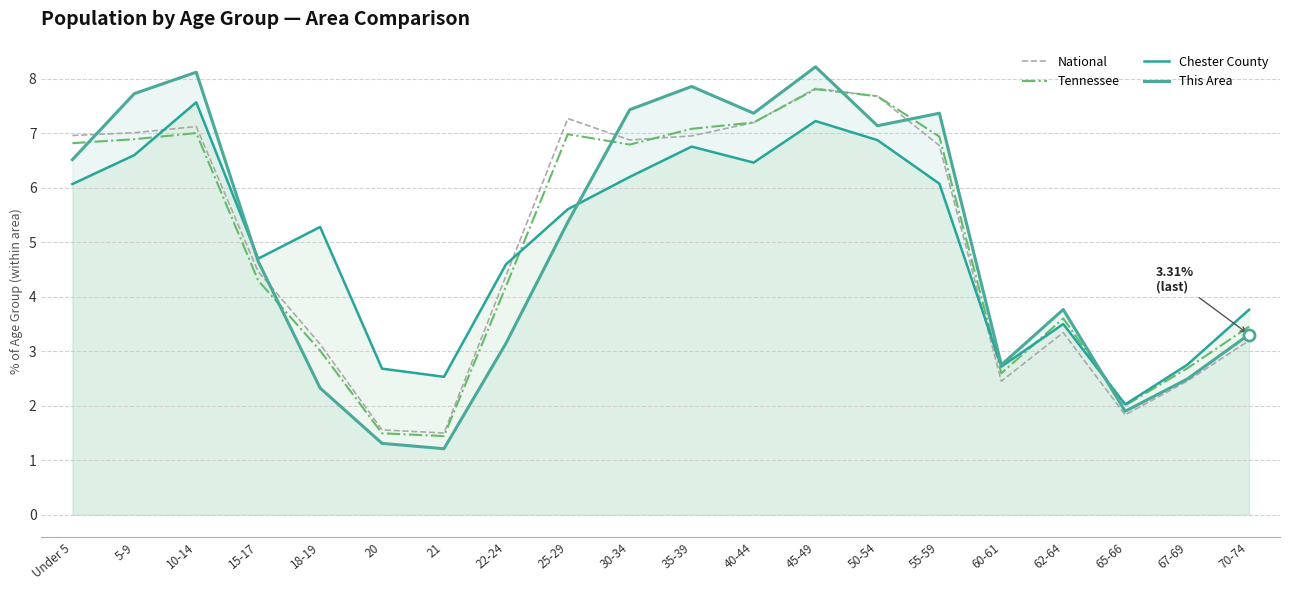

At how many categories does at least one series exceed 6?

10